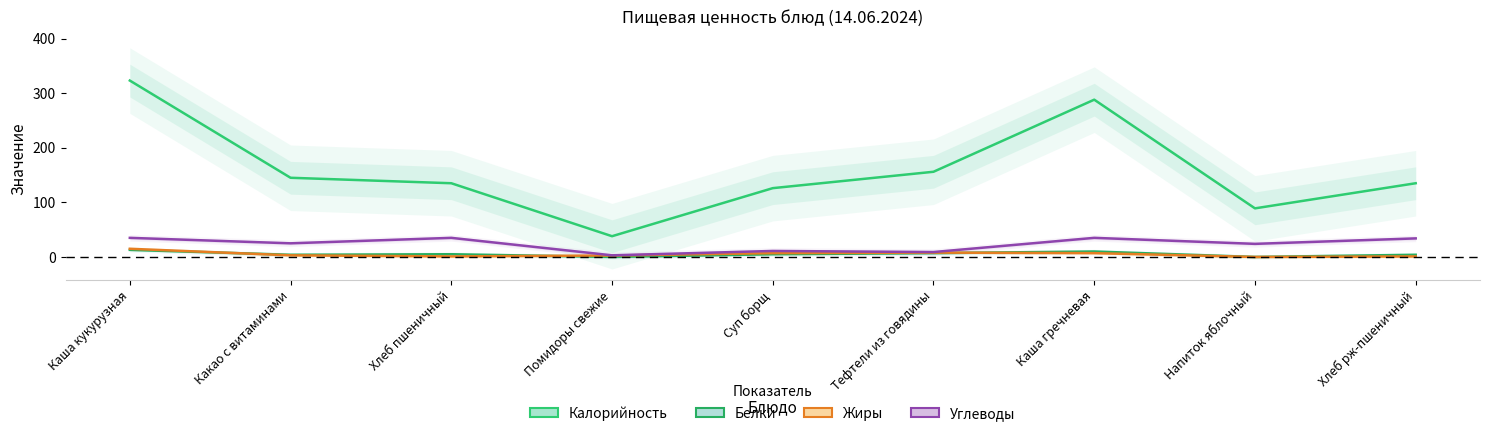

What is the difference between the second highest and minimum values in the Калорийность series?

250.0